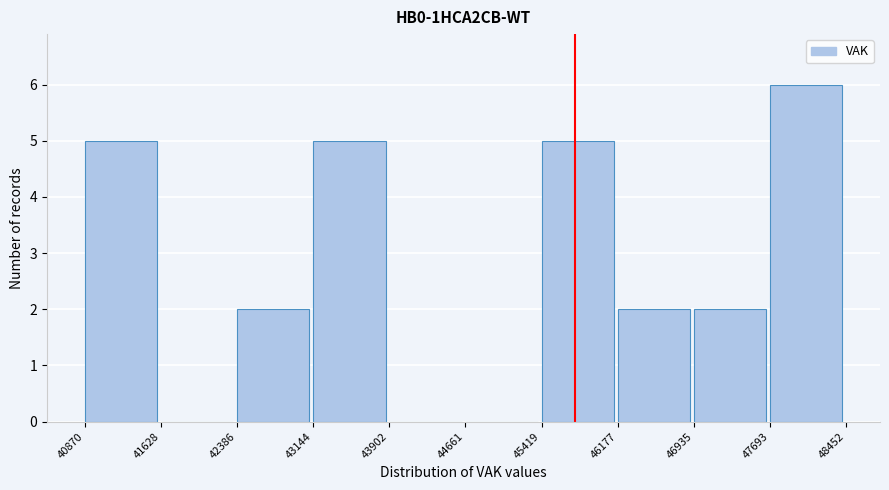

Reading left to right, transcribe this chart: for each bar, give the range it covers on the x-axis and its height. The values are not printed on the chart, so give them approximately, as read against the axis.

40870 to 41628: 5
41628 to 42386: 0
42386 to 43144: 2
43144 to 43902: 5
43902 to 44661: 0
44661 to 45419: 0
45419 to 46177: 5
46177 to 46935: 2
46935 to 47693: 2
47693 to 48452: 6